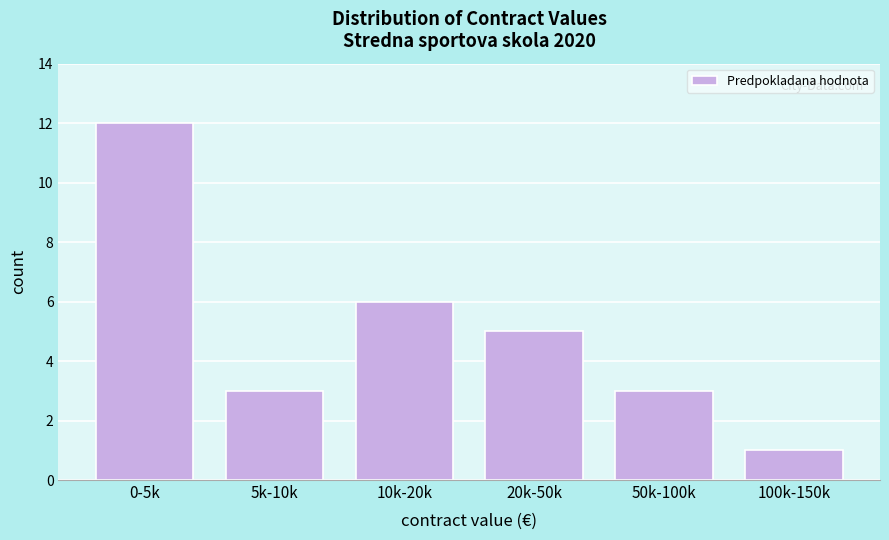

Reading right to left, list all the values displayed in this chart.

1	3	5	6	3	12